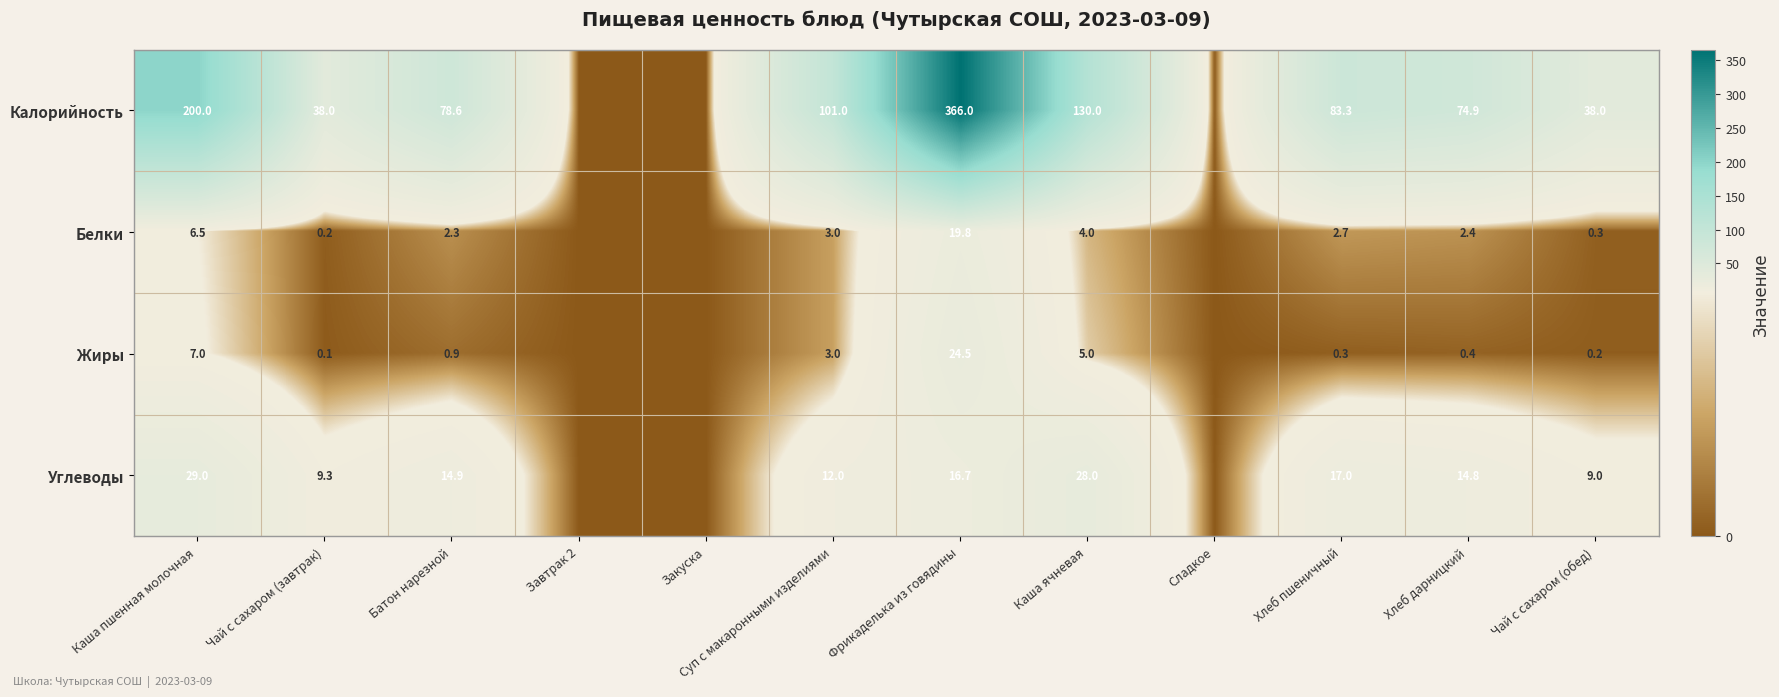

What is the sum of the Белки values at Суп с макаронными изделиями and Хлеб пшеничный?

5.7